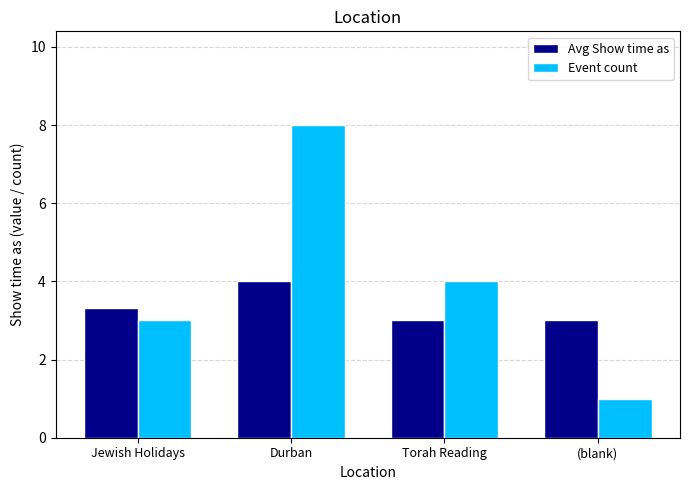

What are all the series names shown in the legend?

Avg Show time as, Event count